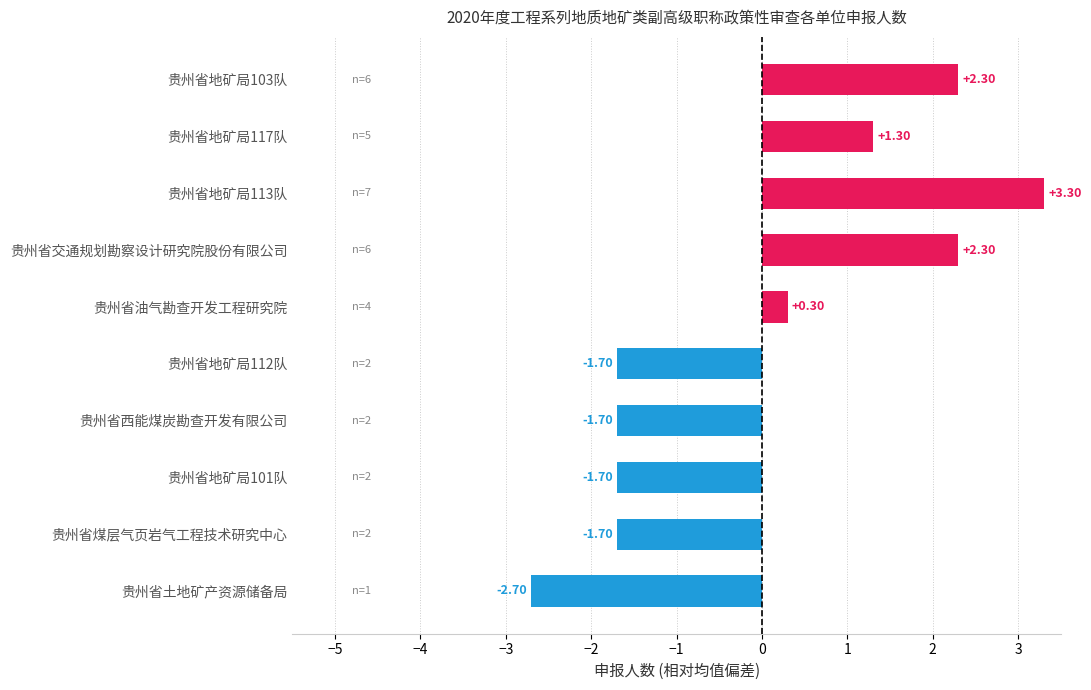

What is the sum of the values at 贵州省交通规划勘察设计研究院股份有限公司 and 贵州省地矿局101队?

0.6